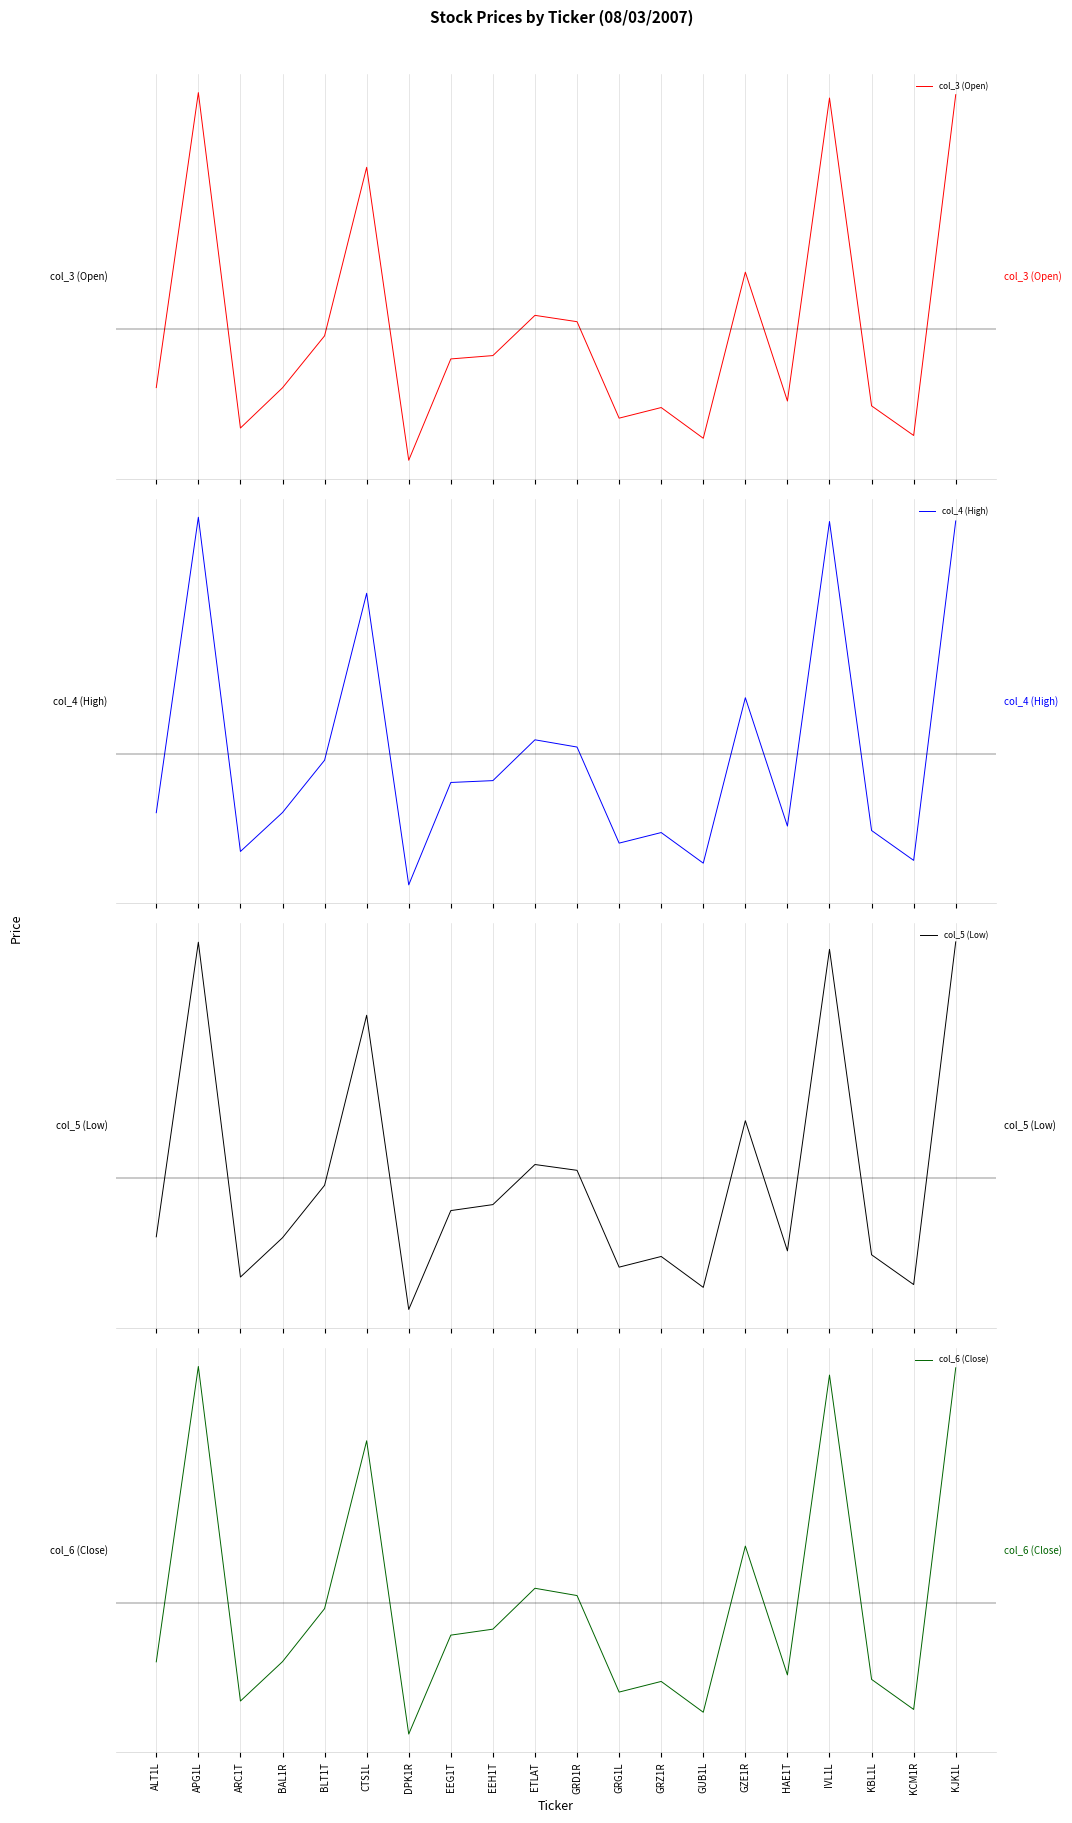

Reading left to right, list all the values displayed in this chart.

col_3 (Open): ALT1L=-3.1	APG1L=12.7	ARC1T=-5.3	BAL1R=-3.2	BLT1T=-0.4	CTS1L=8.7	DPK1R=-7.0	EEG1T=-1.6	EEH1T=-1.4	ETLAT=0.7	GRD1R=0.4	GRG1L=-4.8	GRZ1R=-4.2	GUB1L=-5.9	GZE1R=3.1	HAE1T=-3.9	IVL1L=12.4	KBL1L=-4.1	KCM1R=-5.7	KJK1L=12.6
col_4 (High): ALT1L=-3.2	APG1L=12.8	ARC1T=-5.3	BAL1R=-3.2	BLT1T=-0.3	CTS1L=8.7	DPK1R=-7.1	EEG1T=-1.5	EEH1T=-1.4	ETLAT=0.8	GRD1R=0.4	GRG1L=-4.8	GRZ1R=-4.2	GUB1L=-5.9	GZE1R=3.0	HAE1T=-3.9	IVL1L=12.5	KBL1L=-4.1	KCM1R=-5.7	KJK1L=12.6
col_5 (Low): ALT1L=-3.1	APG1L=12.6	ARC1T=-5.3	BAL1R=-3.2	BLT1T=-0.4	CTS1L=8.7	DPK1R=-7.0	EEG1T=-1.7	EEH1T=-1.4	ETLAT=0.7	GRD1R=0.4	GRG1L=-4.7	GRZ1R=-4.2	GUB1L=-5.8	GZE1R=3.1	HAE1T=-3.9	IVL1L=12.2	KBL1L=-4.1	KCM1R=-5.7	KJK1L=12.6
col_6 (Close): ALT1L=-3.1	APG1L=12.7	ARC1T=-5.2	BAL1R=-3.1	BLT1T=-0.3	CTS1L=8.7	DPK1R=-7.0	EEG1T=-1.7	EEH1T=-1.4	ETLAT=0.8	GRD1R=0.4	GRG1L=-4.8	GRZ1R=-4.2	GUB1L=-5.8	GZE1R=3.1	HAE1T=-3.8	IVL1L=12.2	KBL1L=-4.1	KCM1R=-5.7	KJK1L=12.6